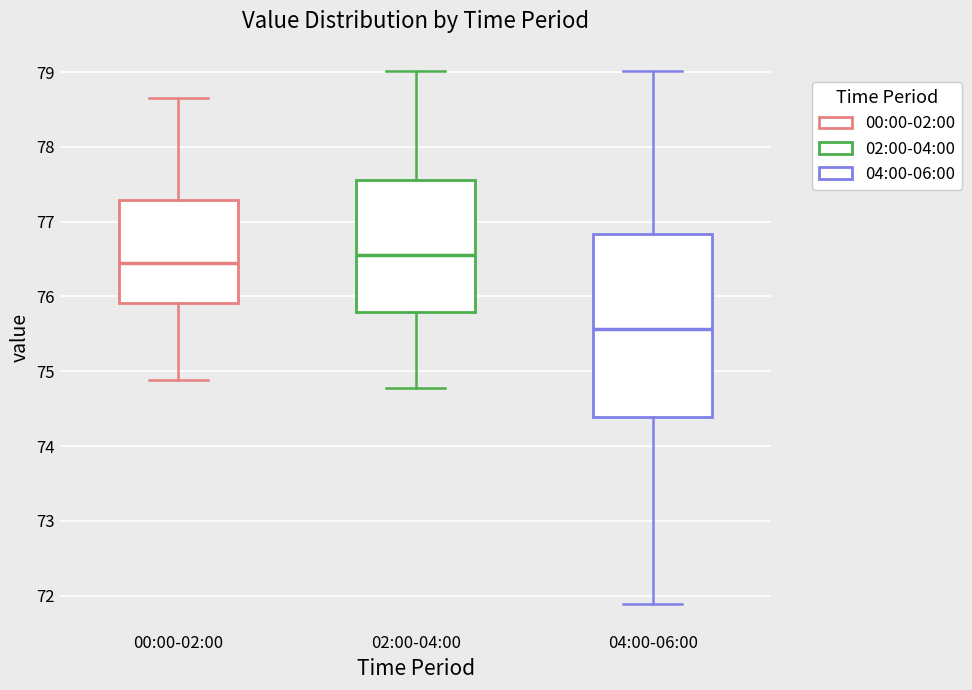

Which box has the lowest median line?

04:00-06:00